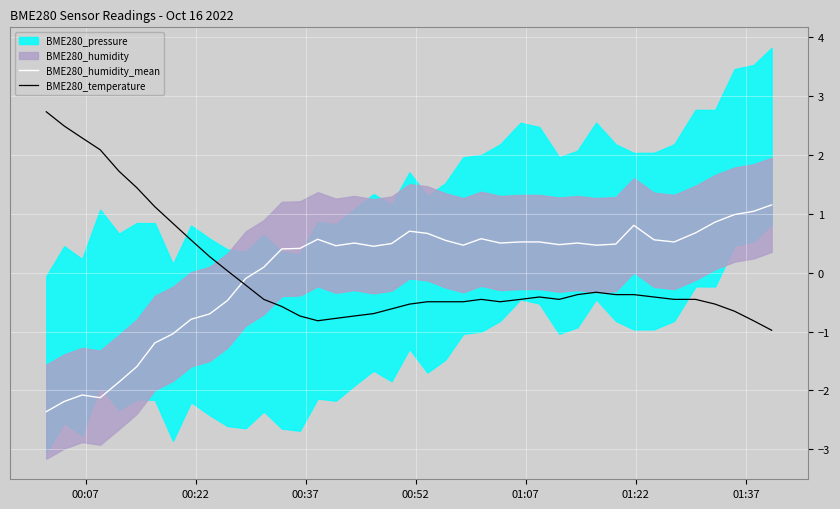

What is the minimum value for BME280_temperature?

-1.0